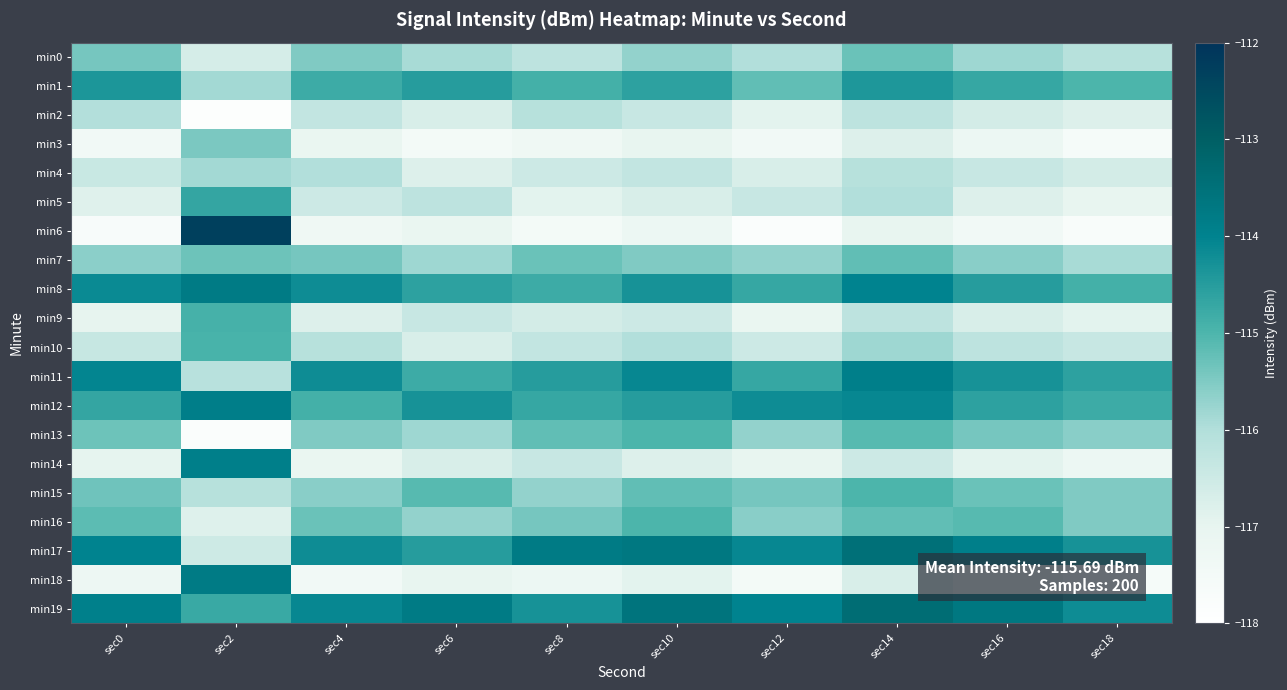

At which category is the sum across all series the highest?

sec14